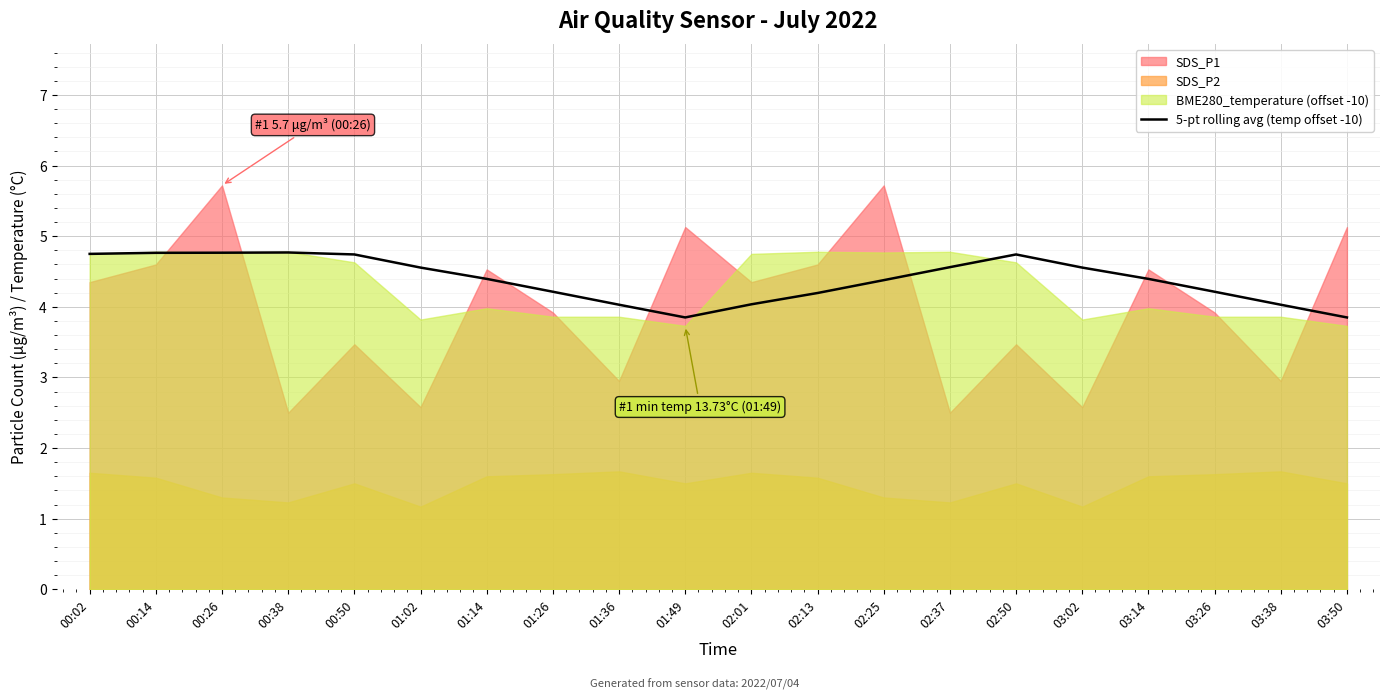

At which label is the value closest to 4?

01:36